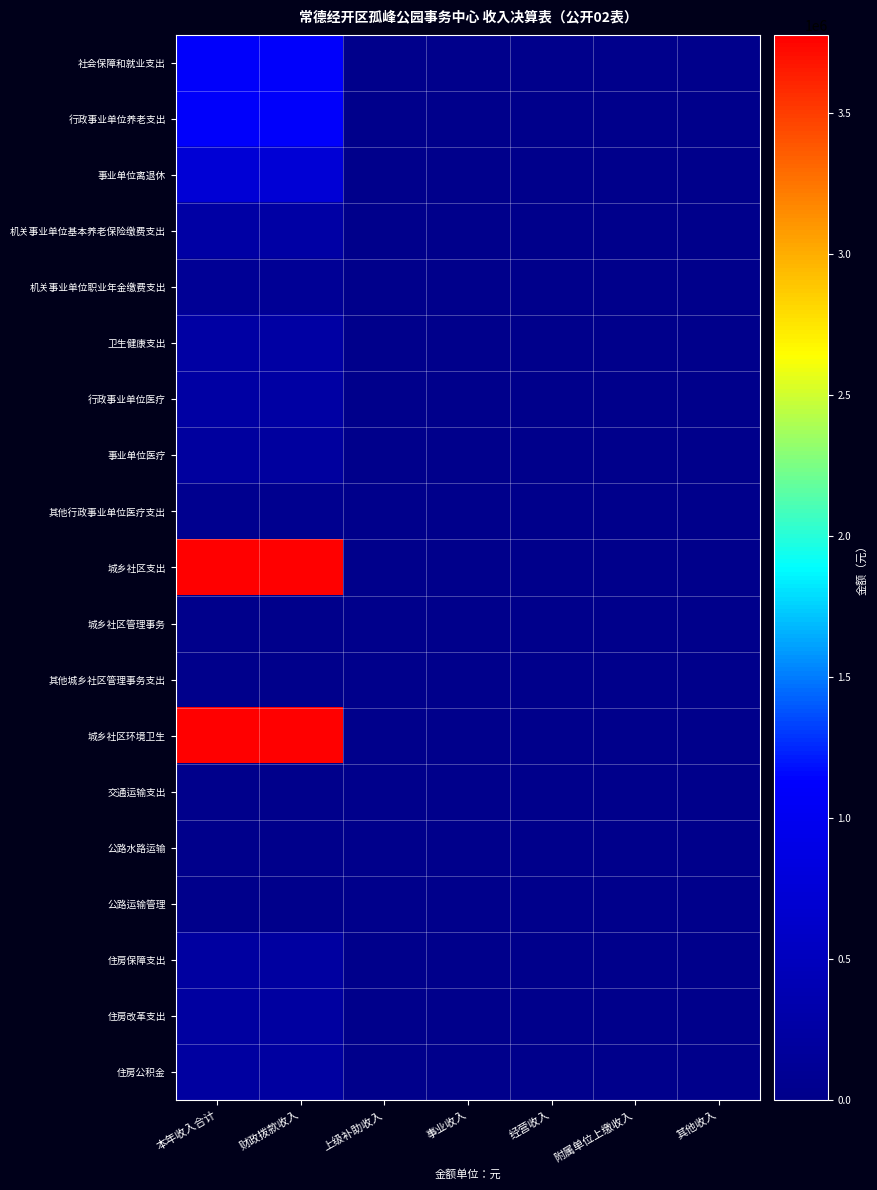

Rank the series at 其他收入 from highest to lowest value.

社会保障和就业支出, 行政事业单位养老支出, 事业单位离退休, 机关事业单位基本养老保险缴费支出, 机关事业单位职业年金缴费支出, 卫生健康支出, 行政事业单位医疗, 事业单位医疗, 其他行政事业单位医疗支出, 城乡社区支出, 城乡社区管理事务, 其他城乡社区管理事务支出, 城乡社区环境卫生, 交通运输支出, 公路水路运输, 公路运输管理, 住房保障支出, 住房改革支出, 住房公积金